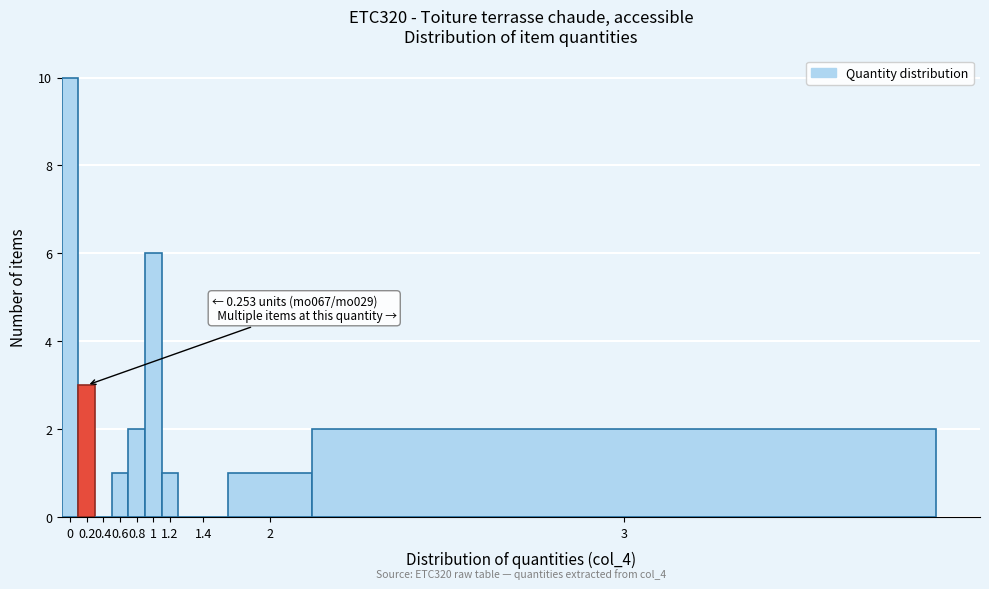

Reading left to right, what are all the values shown in this chart?

0=10	0.2=3	0.4=0	0.6=1	0.8=2	1=6	1.2=1	1.4=0	2=1	3=2